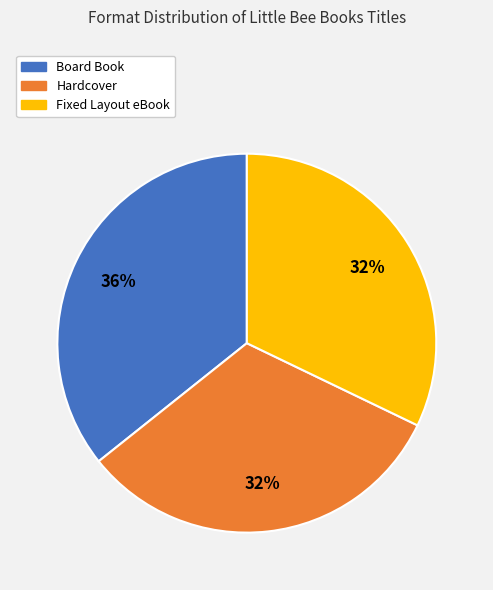

What is the largest slice in the pie chart?

Board Book